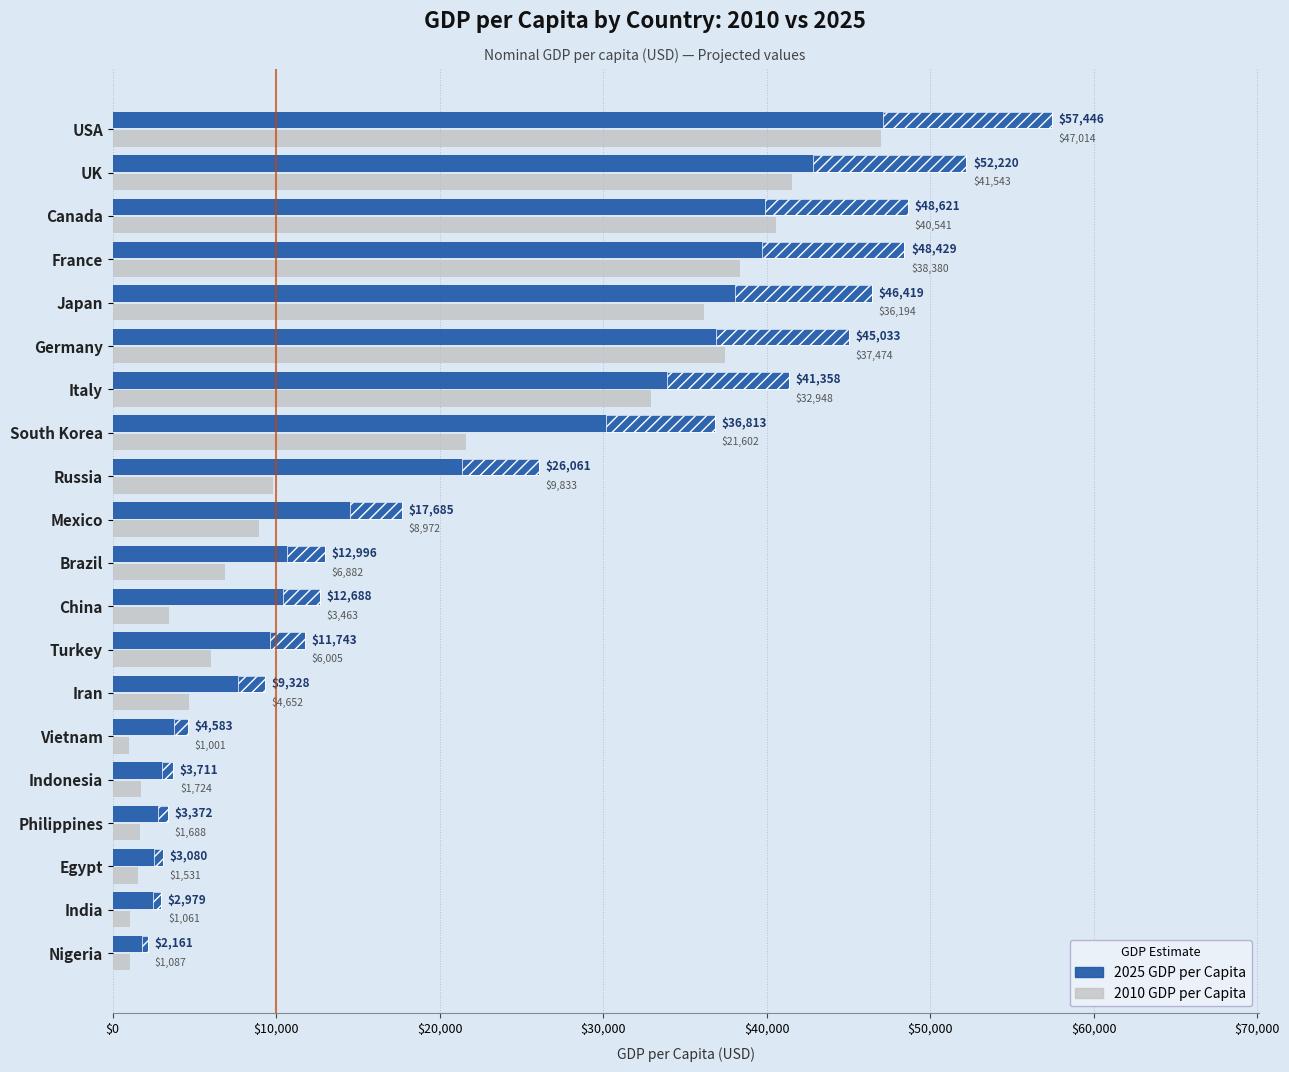

Are the bars grouped side by side (vs. stacked)?

Yes